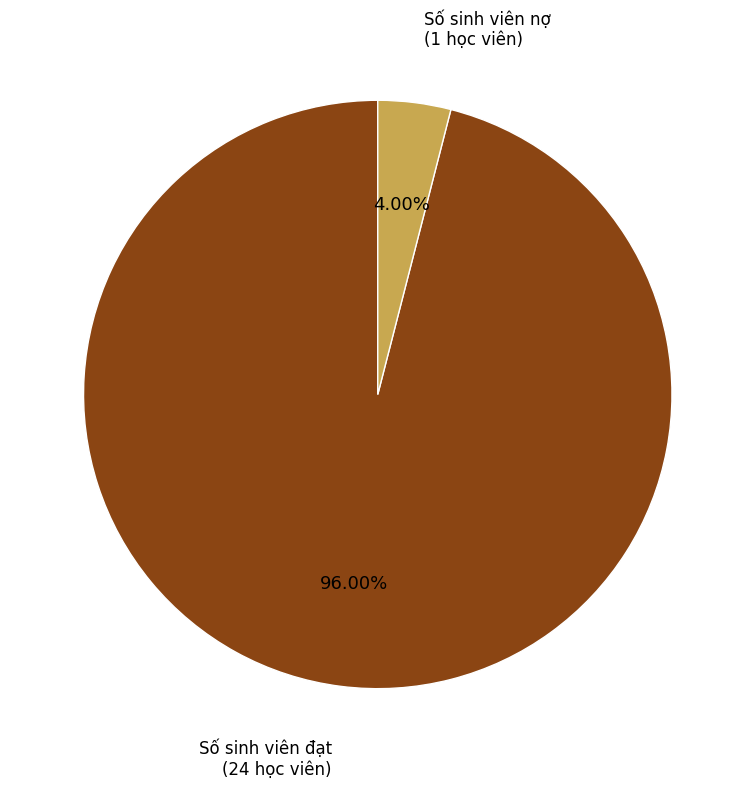

To the nearest percent, what is the average slice percentage?

50%